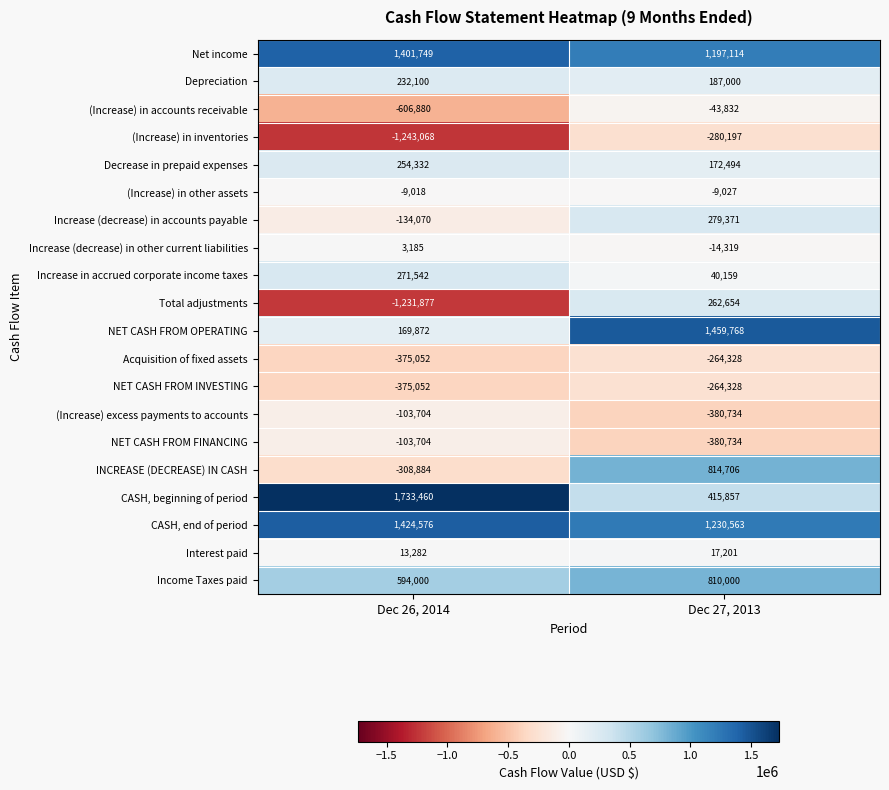

Rank the categories by (Increase) in other assets value from highest to lowest.

Dec 26, 2014, Dec 27, 2013